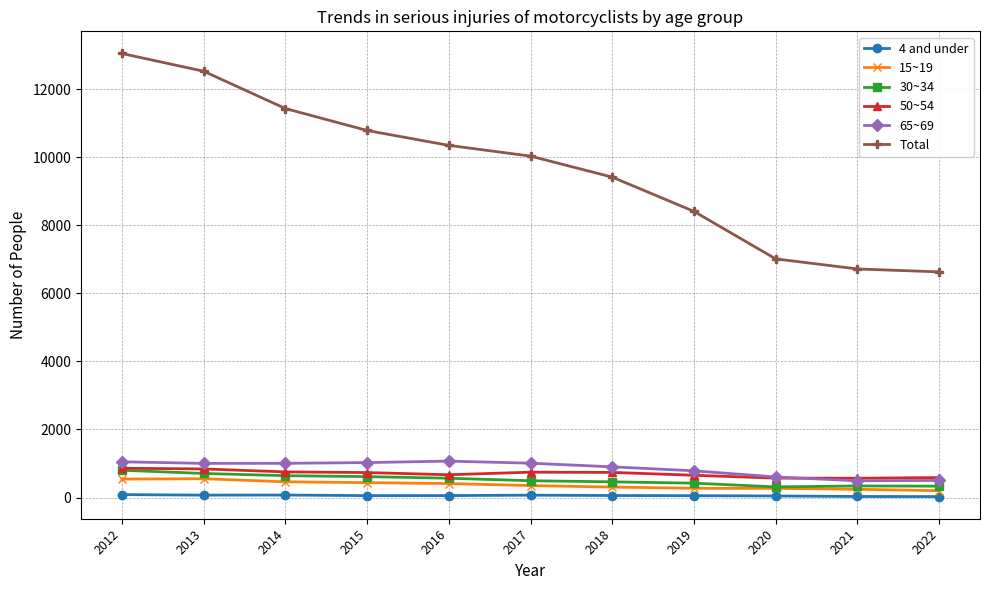

What is the value of the 50~54 point at the 9th from the left?

571